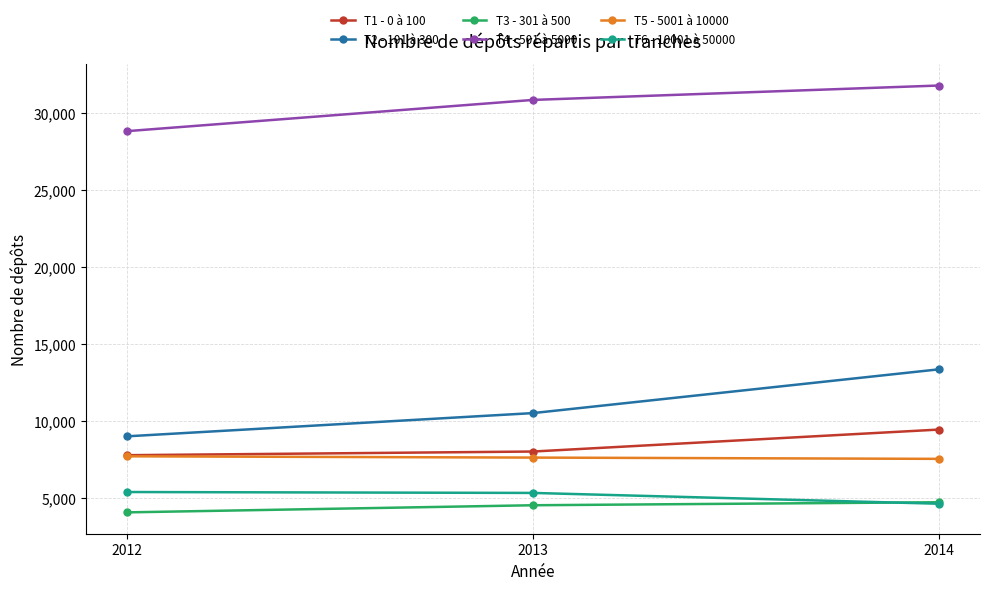

Is this an area chart (filled region under the line)?

No